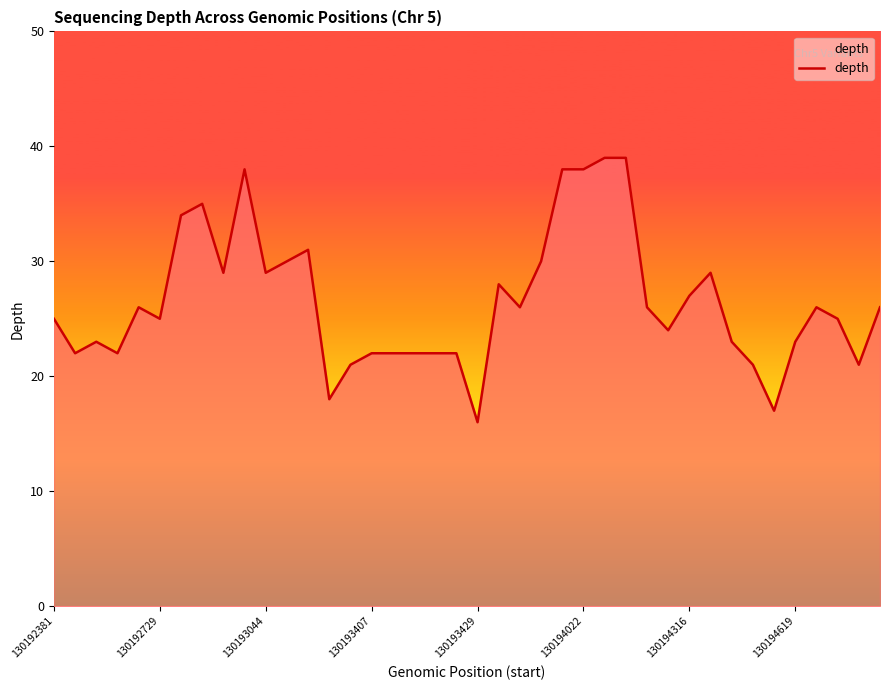

What is the difference between the maximum and minimum values?

23